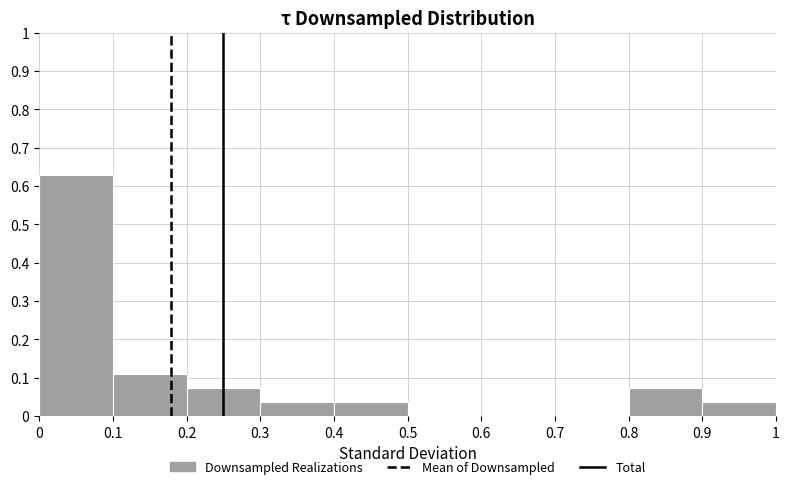

Reading left to right, list every bar in this chart as the range it spans on the x-axis followed by its height. The values are not printed on the chart, so give them approximately, as read against the axis.

0 to 0.1: 0.63
0.1 to 0.2: 0.11
0.2 to 0.3: 0.07
0.3 to 0.4: 0.04
0.4 to 0.5: 0.04
0.5 to 0.6: 0
0.6 to 0.7: 0
0.7 to 0.8: 0
0.8 to 0.9: 0.07
0.9 to 1: 0.04